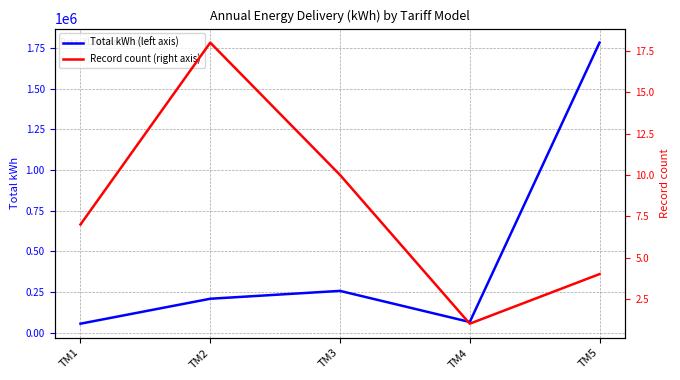

Is this an area chart (filled region under the line)?

No